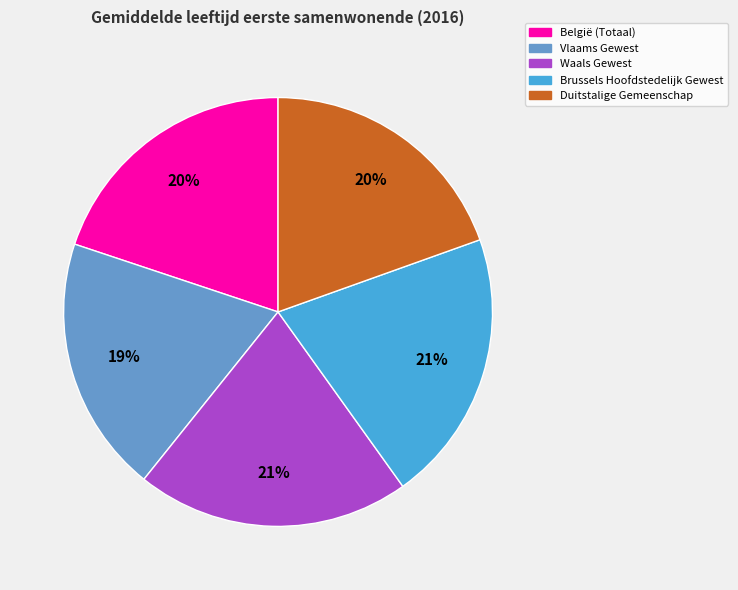

To the nearest percent, what is the average slice percentage?

20%